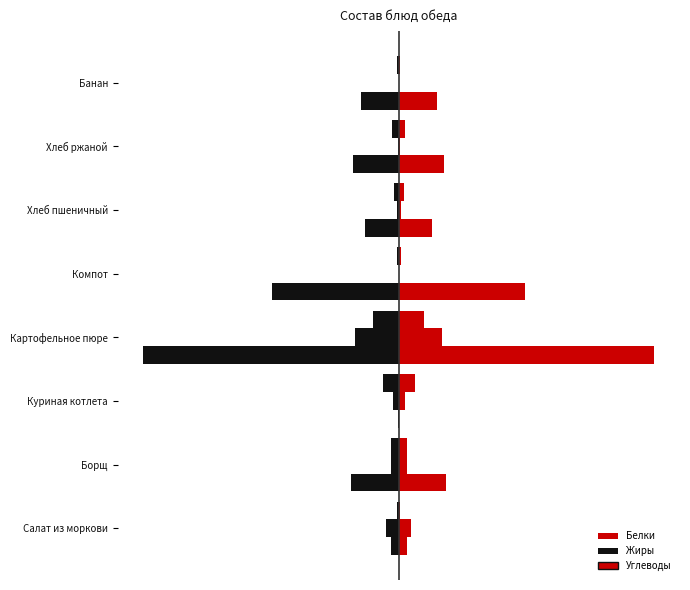

Does the chart contain stacked bars?

No